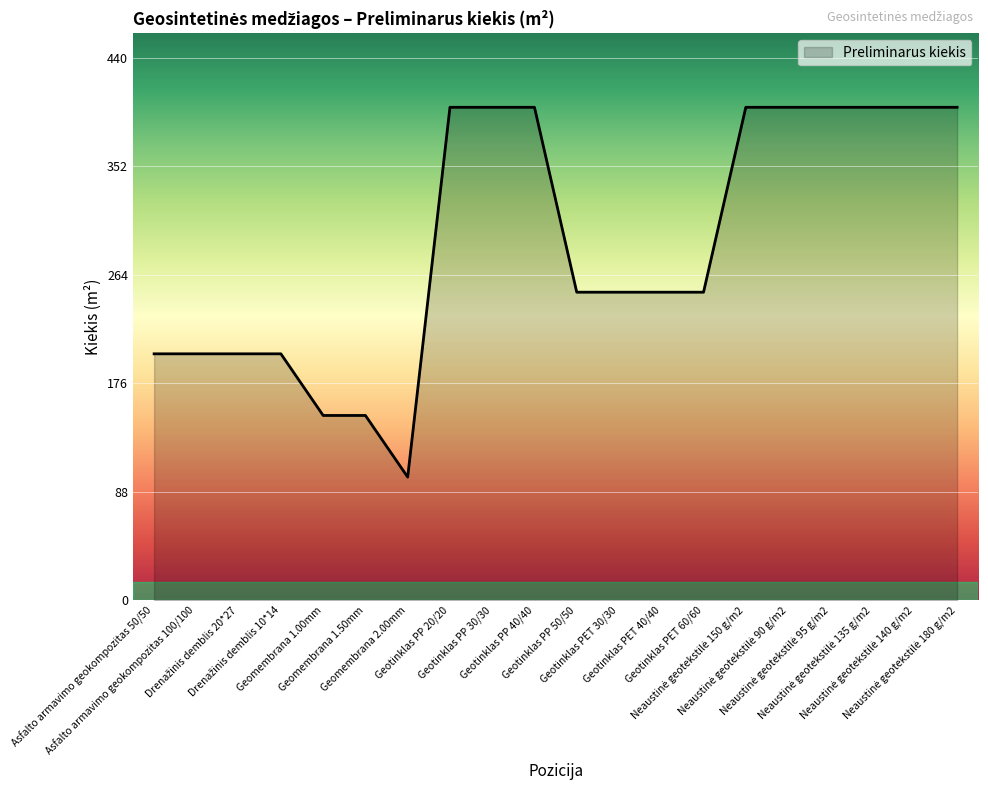

What is the maximum value shown in the chart?

400